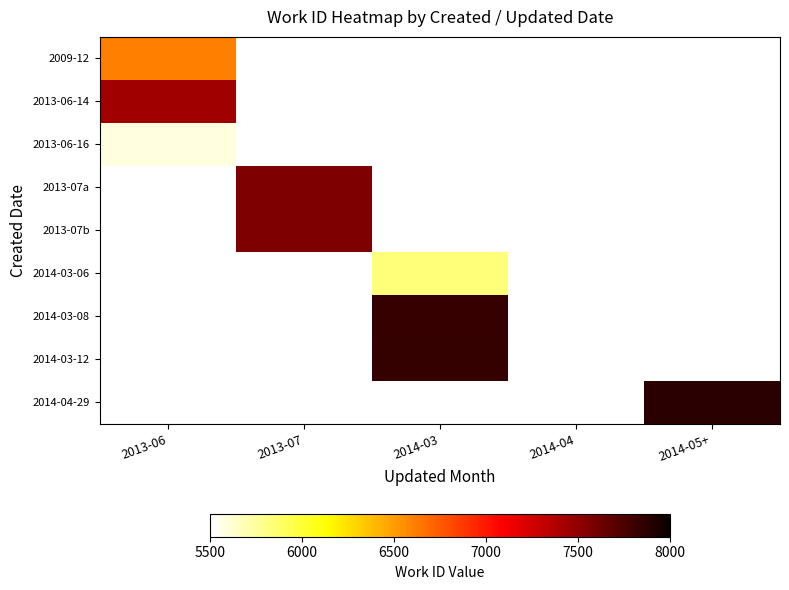

How many data points does each series have?

5